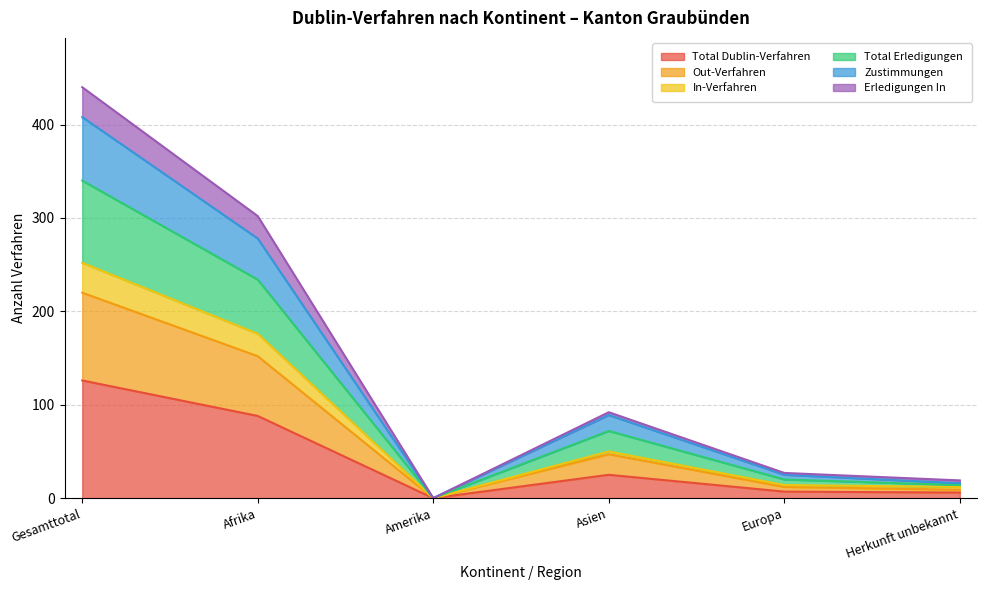

How many lines are shown in the chart?

6